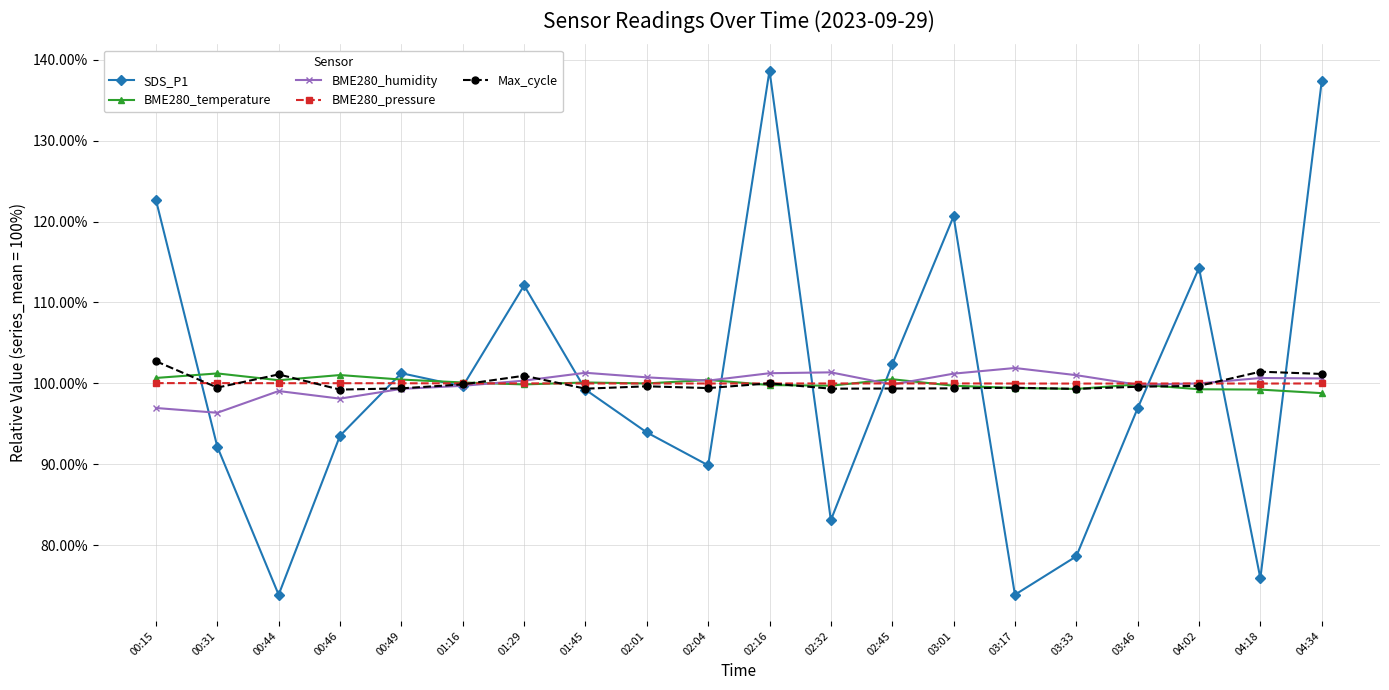

What is the highest value of the Max_cycle series?

102.7